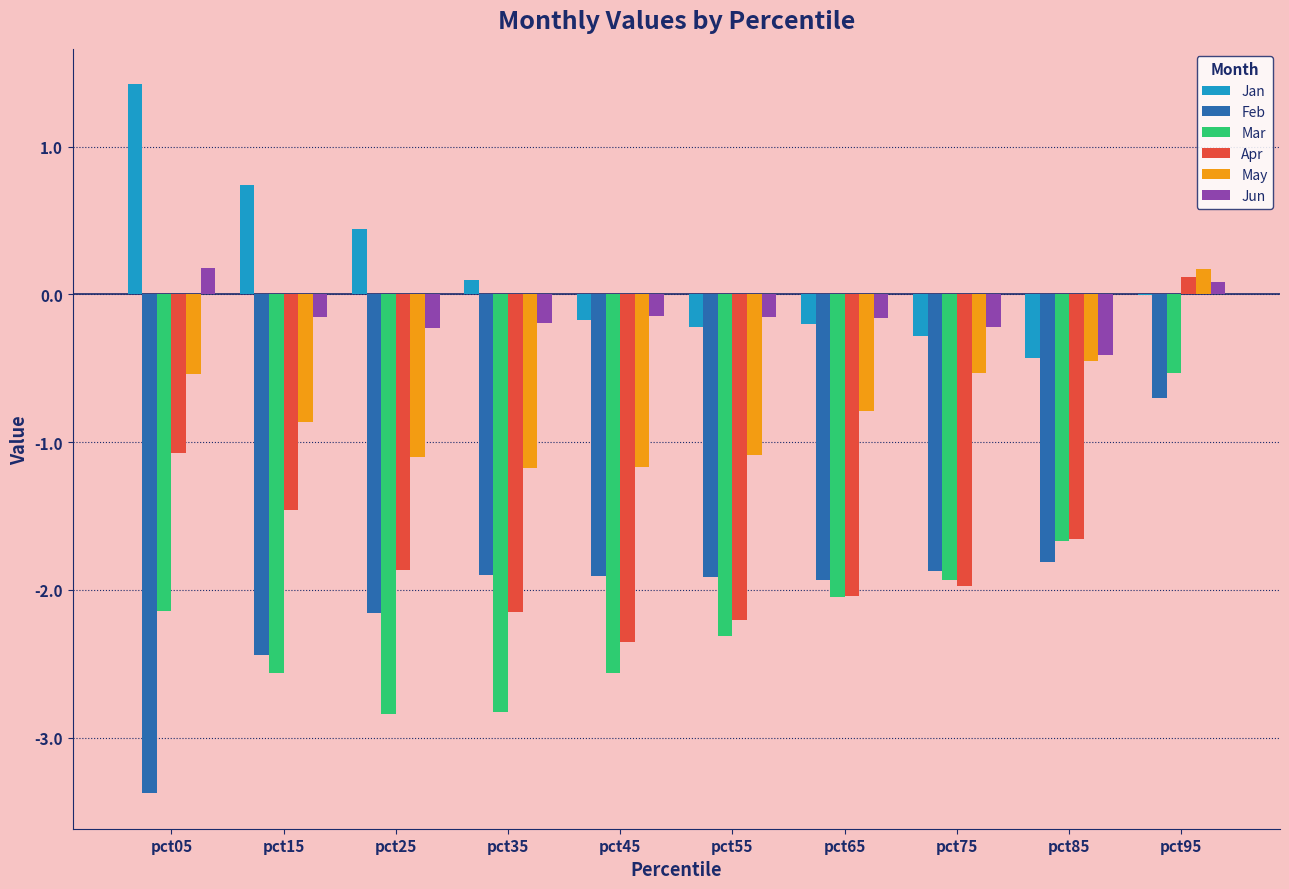

Between pct05 and pct15, which series saw the biggest shift?

Feb